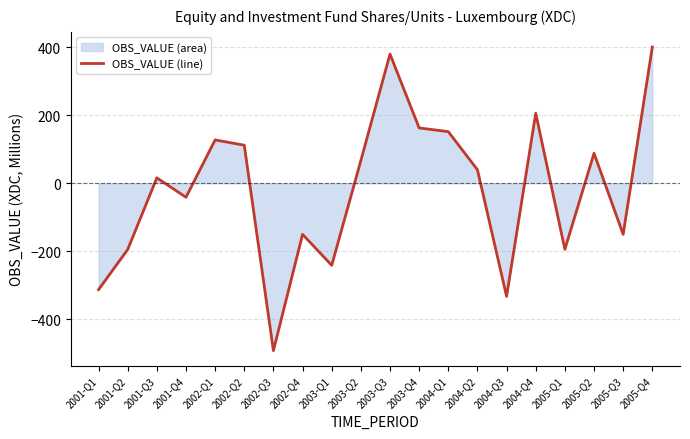

How many lines are shown in the chart?

1